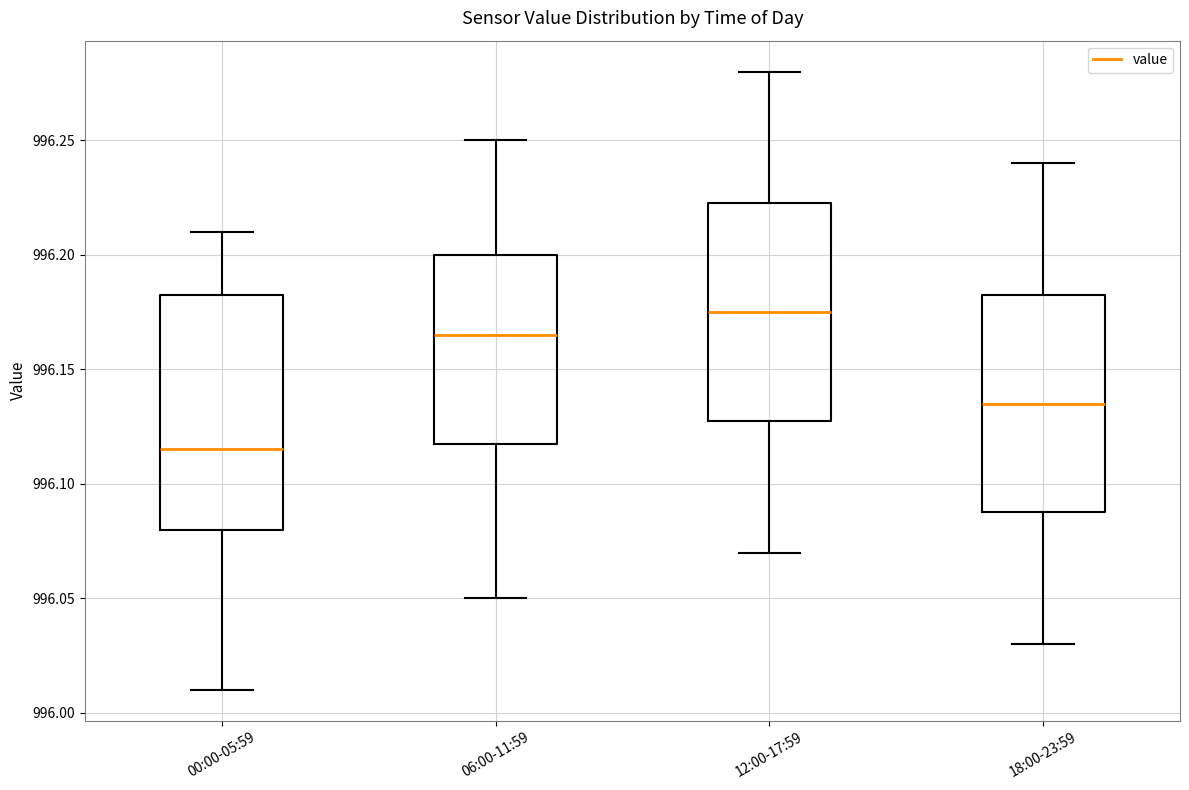

Where is the upper edge of the box for 18:00-23:59 on the y-axis? The values are not printed on the chart, so give them approximately, as read against the axis.

996.185